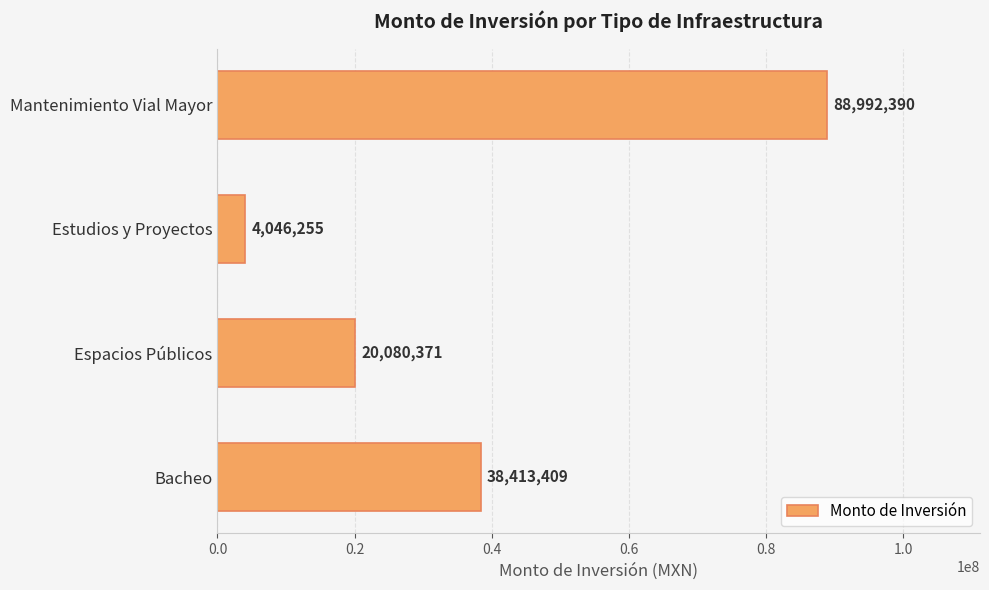

Rank the categories by value from lowest to highest.

Estudios y Proyectos, Espacios Públicos, Bacheo, Mantenimiento Vial Mayor